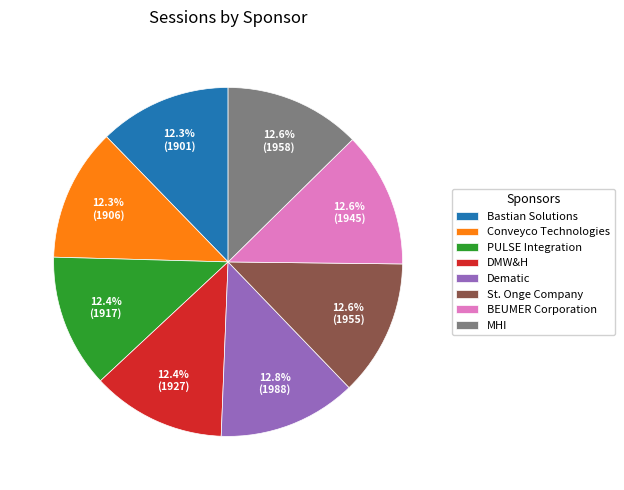

What portion of the pie excludes DMW&H?

87.6%